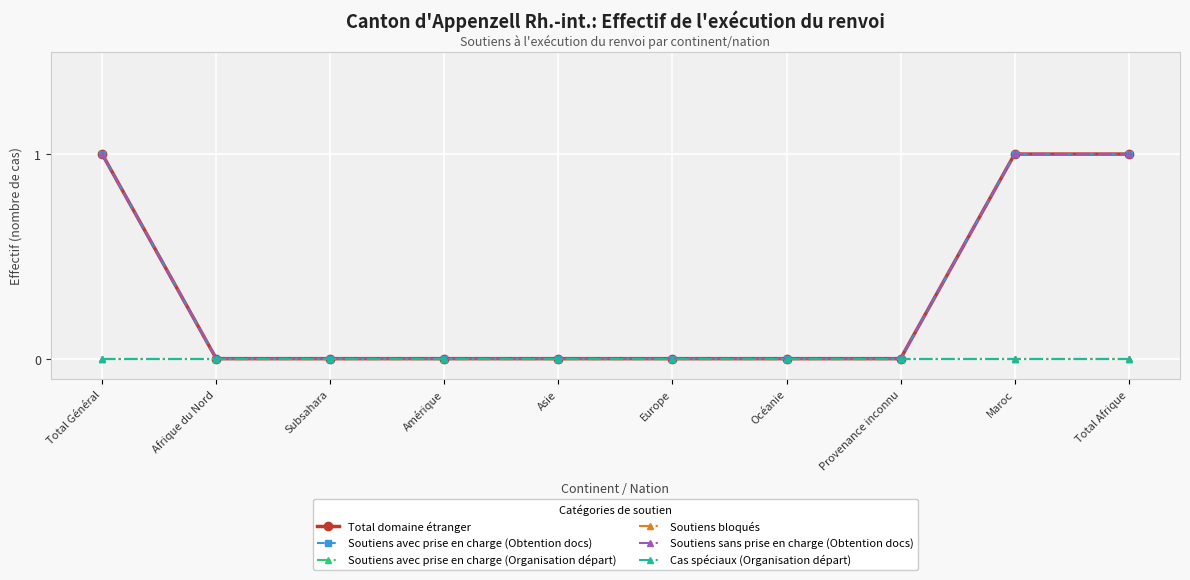

Which series changed the most between Europe and Provenance inconnu?

Total domaine étranger